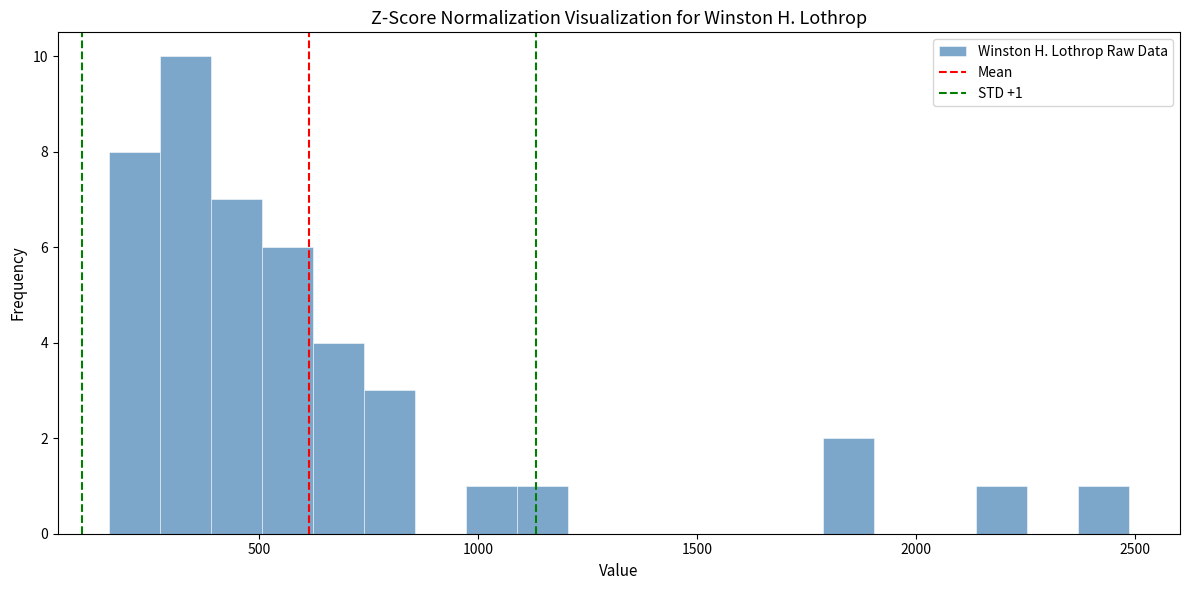

Around what value on the x-axis is the tallest bar? Give the approximate position of its centre, as read against the axis.

350